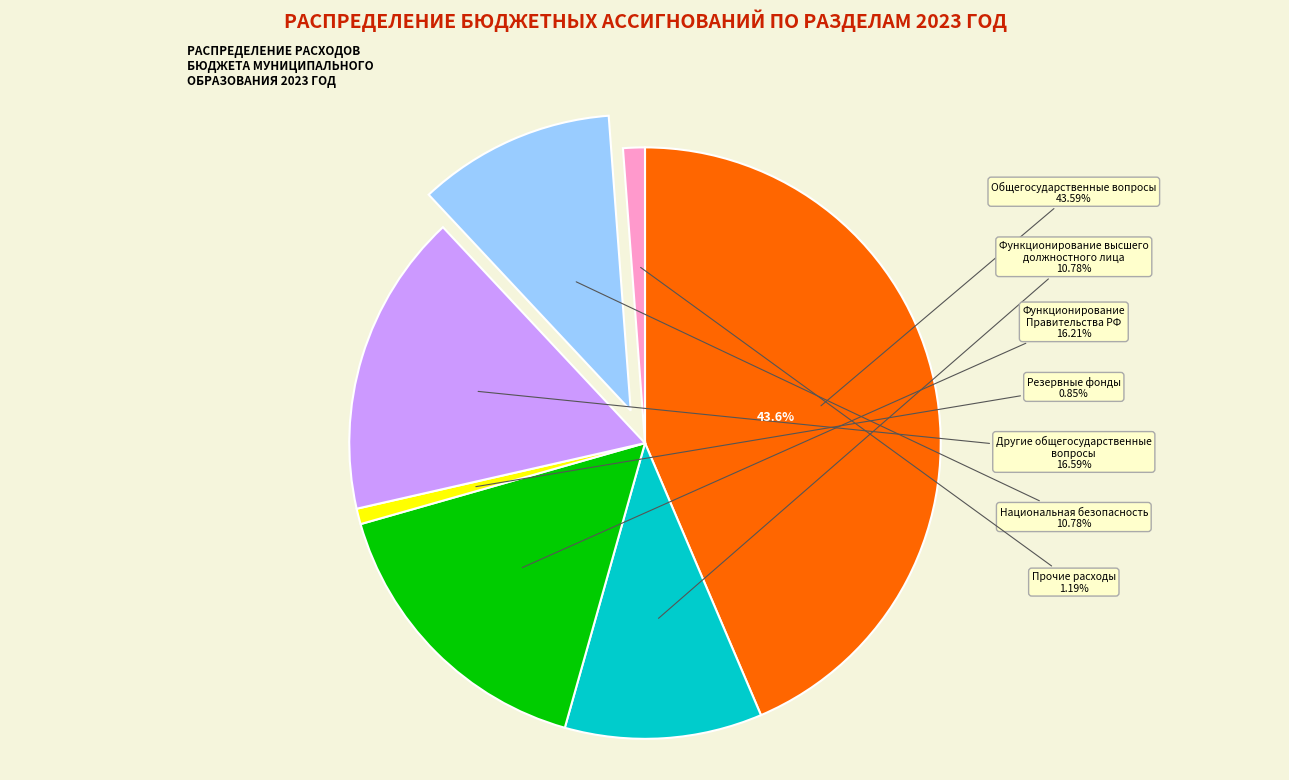

To the nearest percent, what is the difference between the largest and smallest slice percentages?

43%